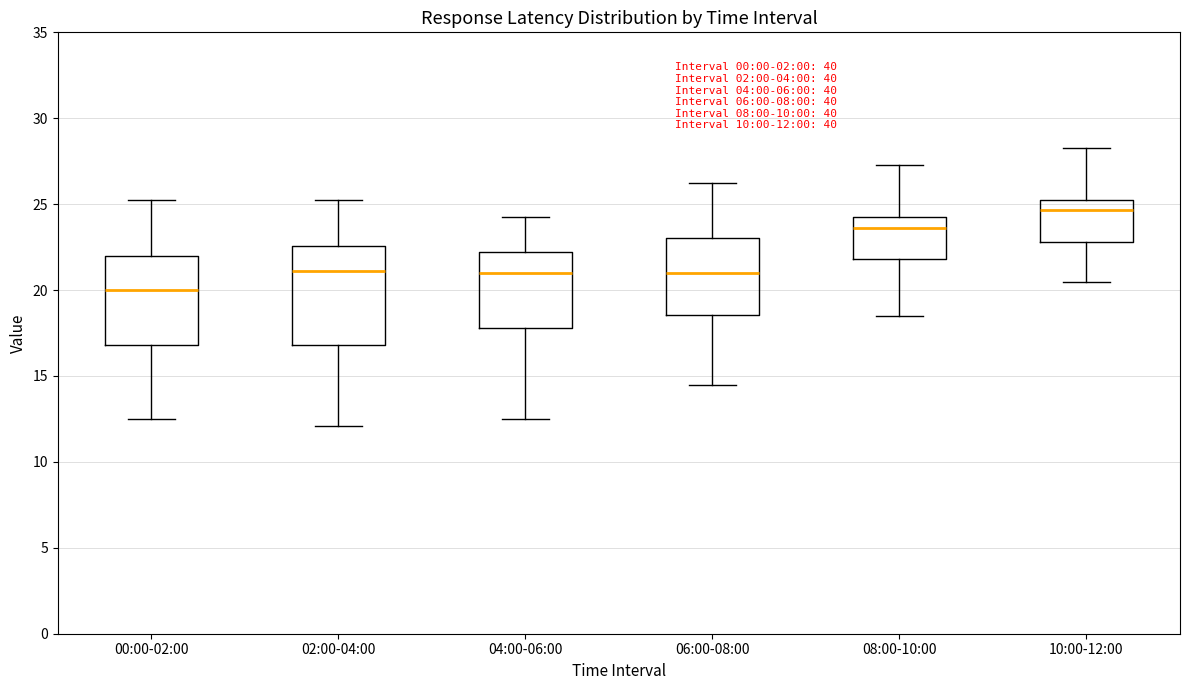

Comparing the boxes themselves (not the whiskers), which one is the tallest?

02:00-04:00